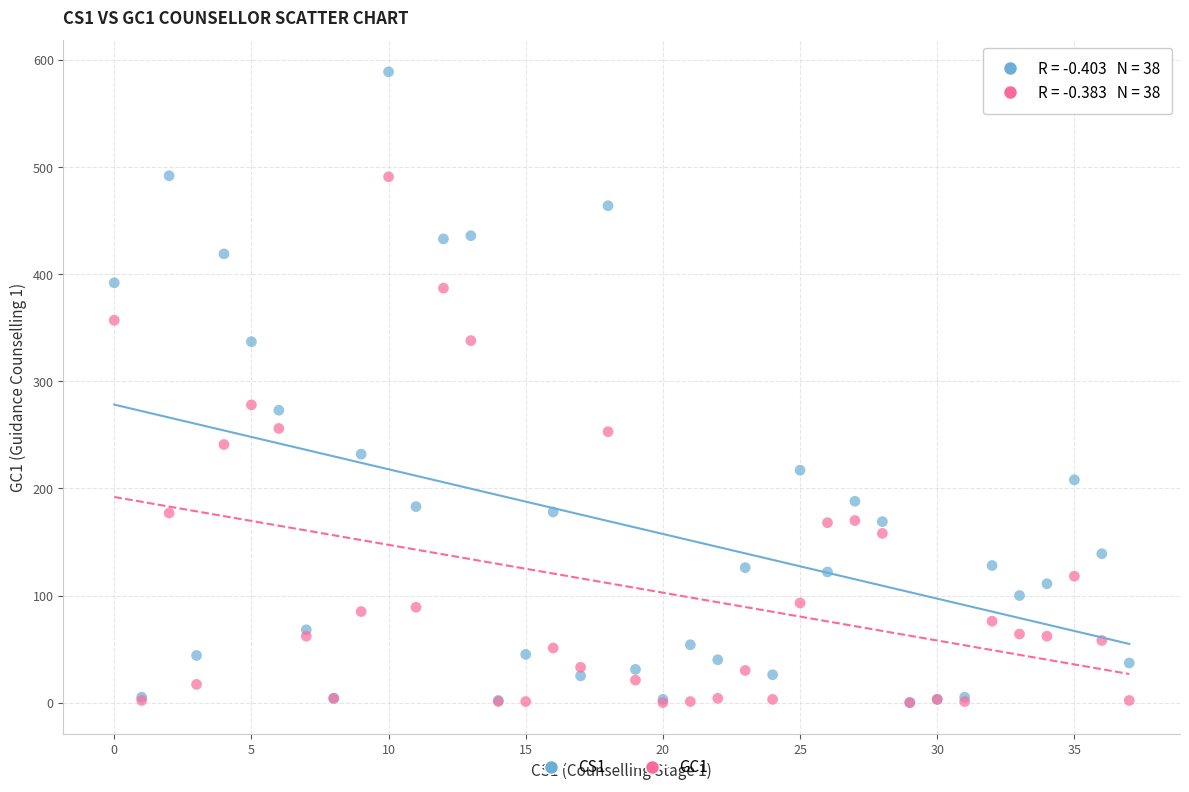

Which series has the largest Y range (max minus min)?

CS1